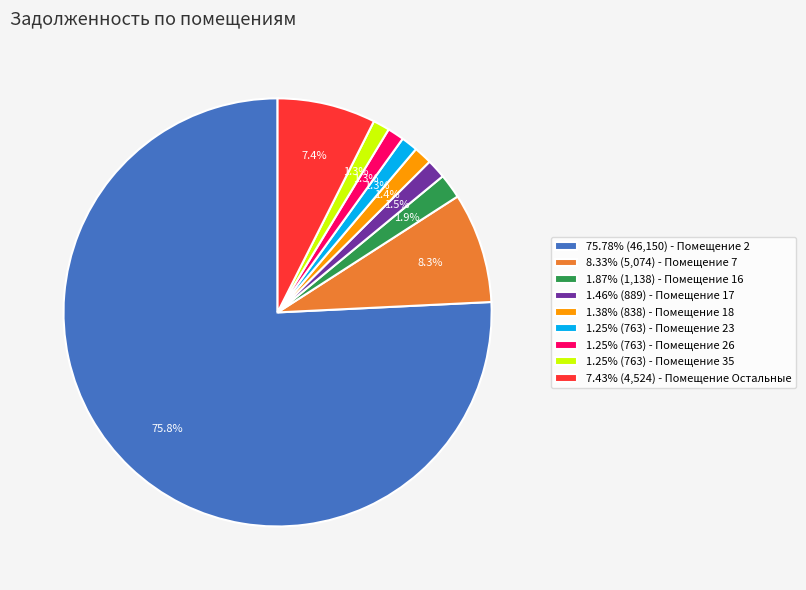

Does any single category account for the majority?

Yes